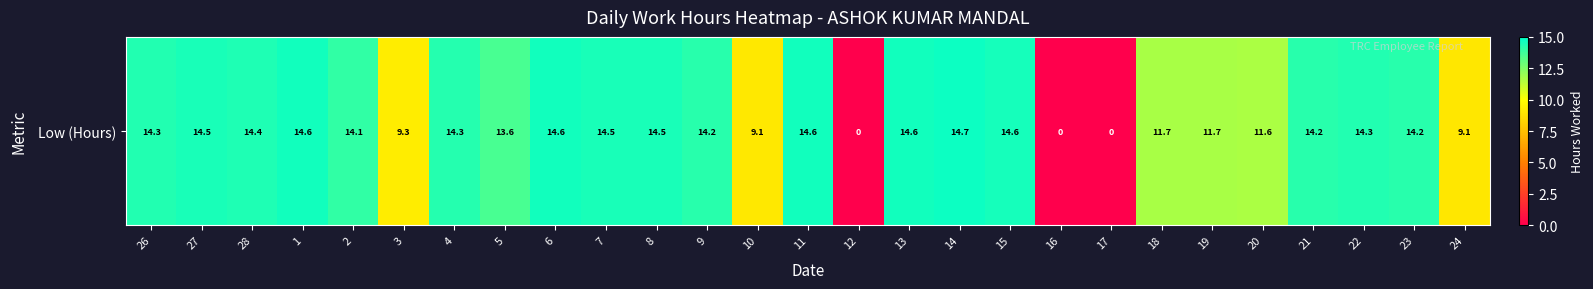

How many values are above zero?

24